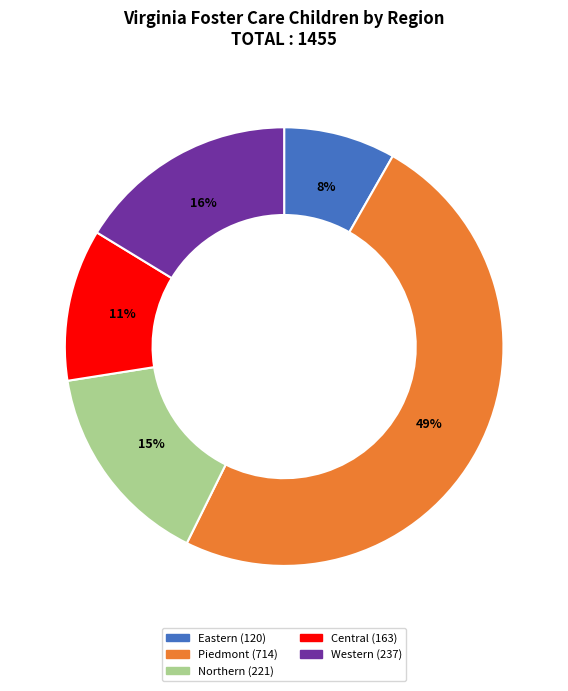

To the nearest percent, what is the average slice percentage?

20%